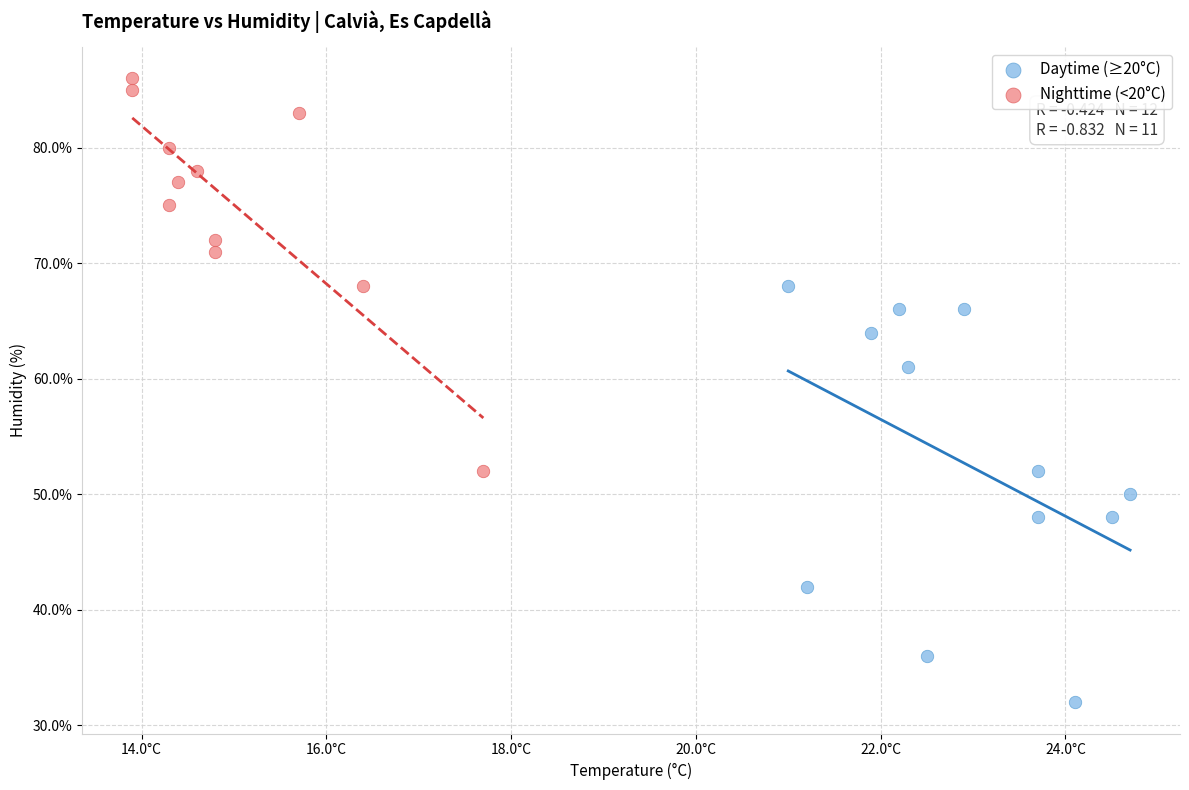

Which series reaches the minimum Y coordinate?

Daytime (≥20°C)